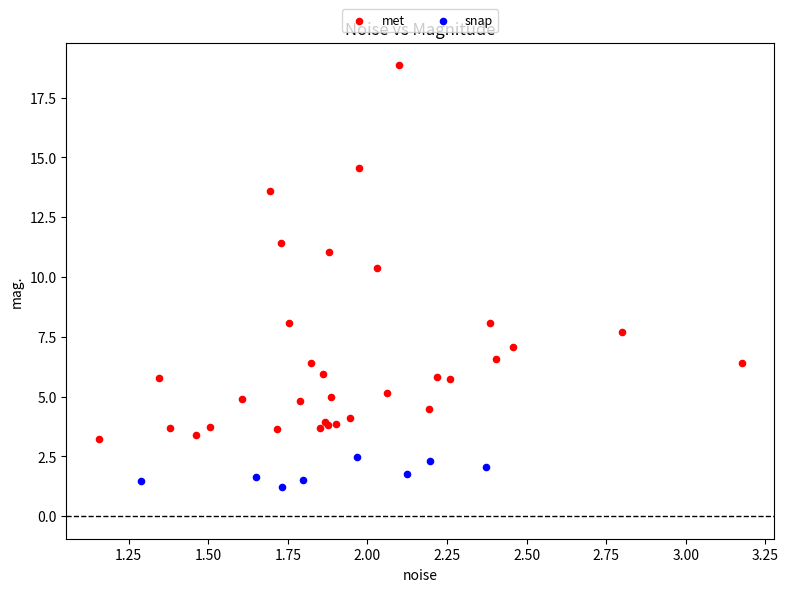

Which series reaches the maximum Y coordinate?

met